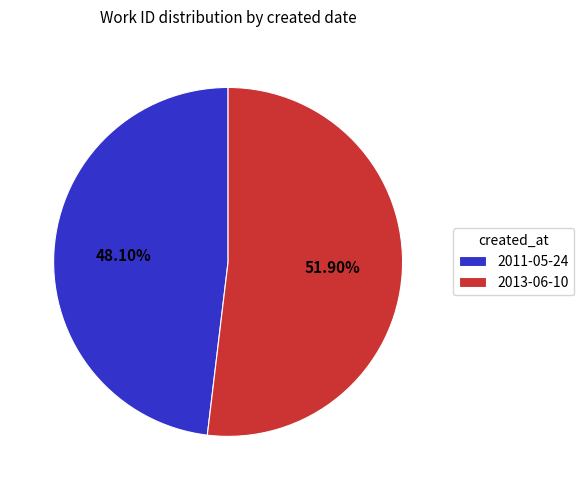

Is it true that 2011-05-24 is 39% of the pie?

False